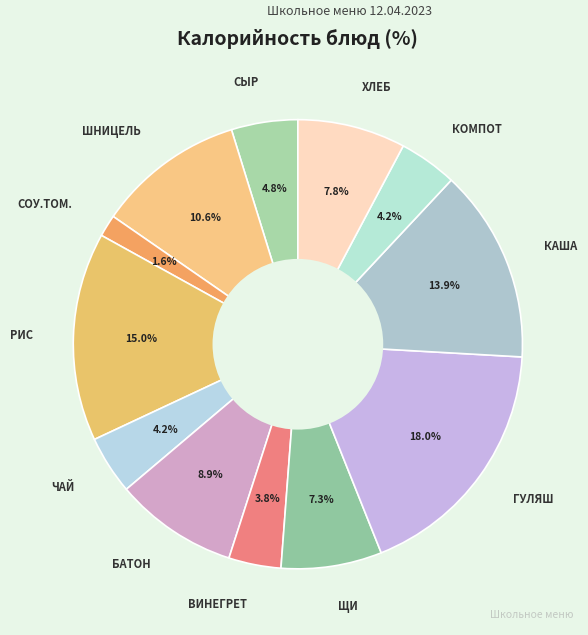

Combined, what portion of the pie is СОУ.ТОМ. and ХЛЕБ?

9.4%